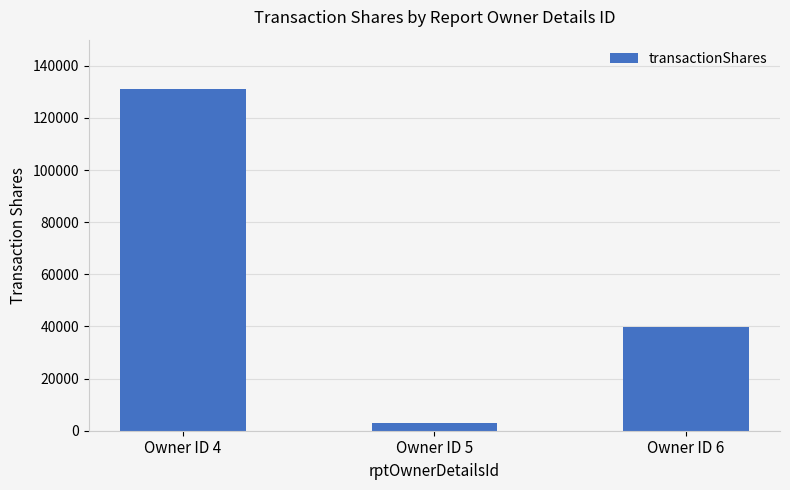

Where is the data nearest to the value 67054?

Owner ID 6